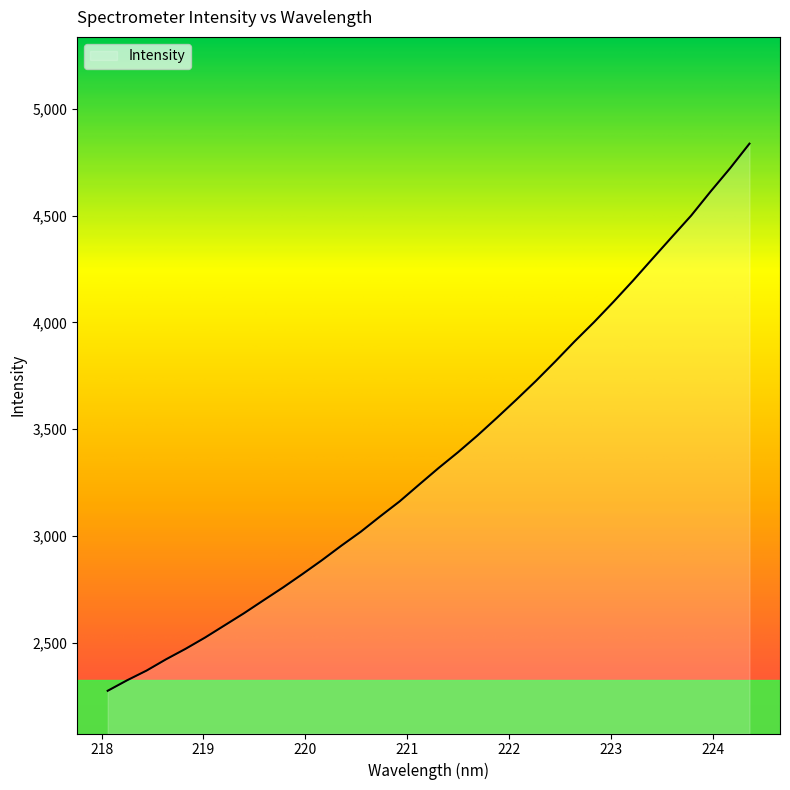

What is the difference between the maximum and minimum values?

2561.7